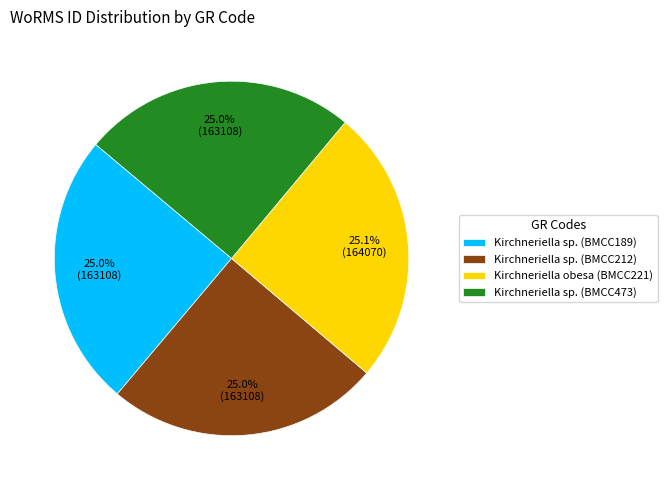

To the nearest percent, what is the combined percentage of Kirchneriella sp. (BMCC473) and Kirchneriella sp. (BMCC212)?

50%